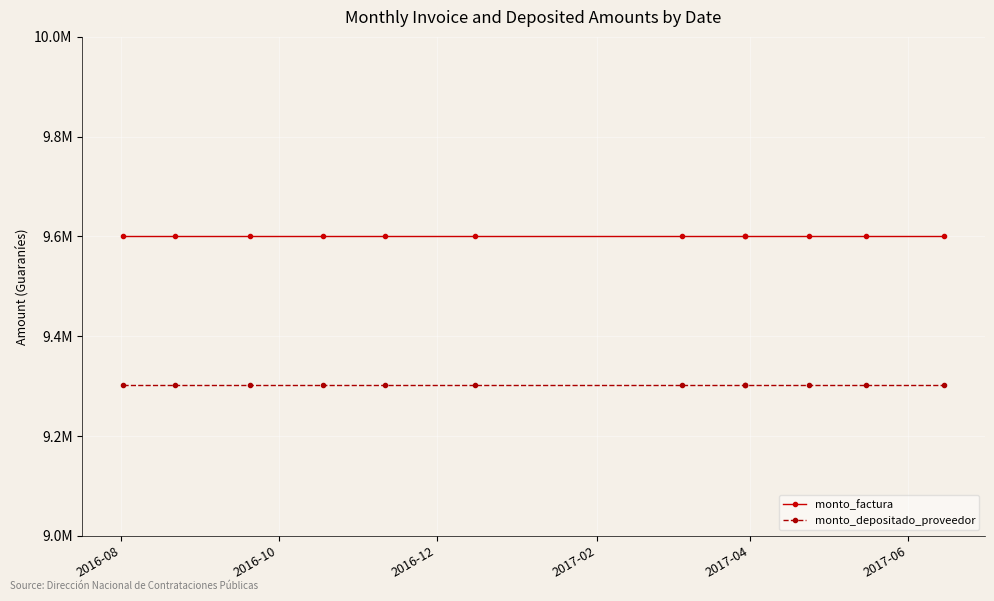

The monto_depositado_proveedor series shows 13131473 at 10. True or false?

False